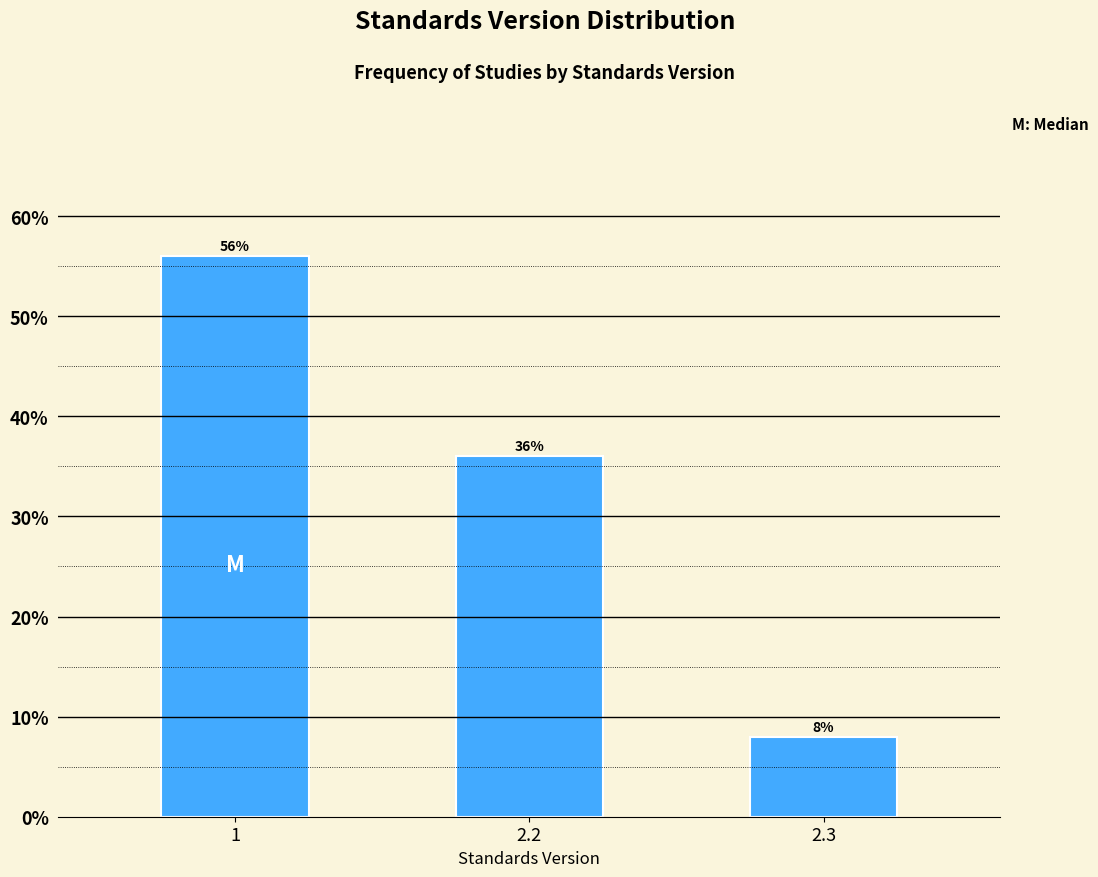

Reading left to right, what are all the values shown in this chart?

56.0	36.0	8.0